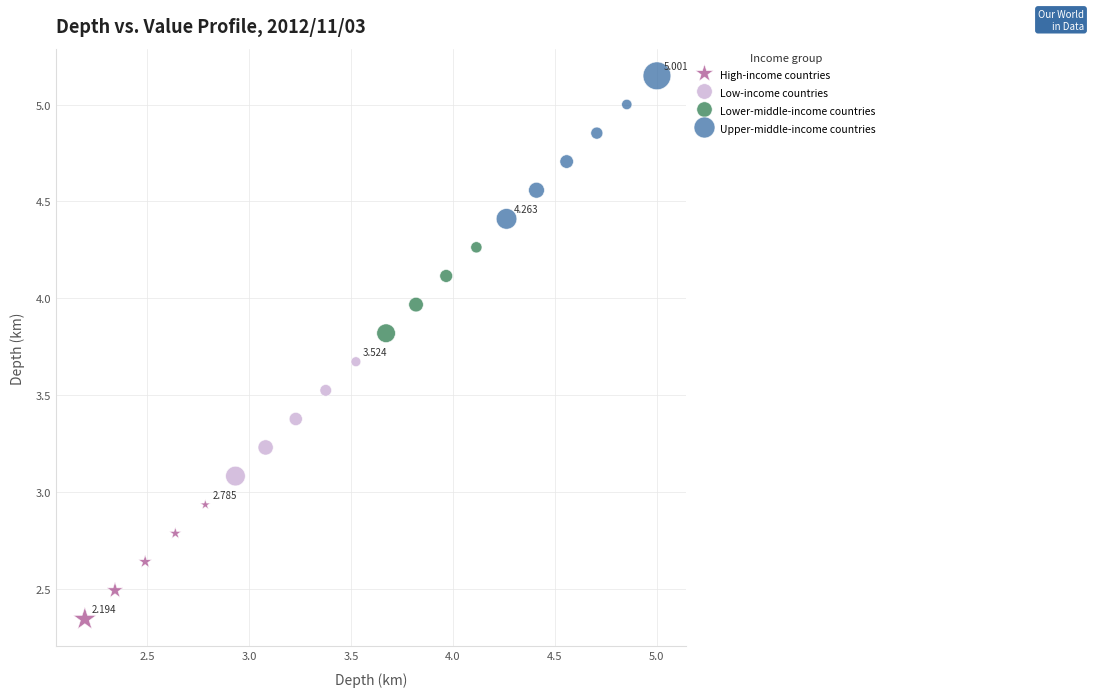

Which series contains the lowest Y value?

High-income countries